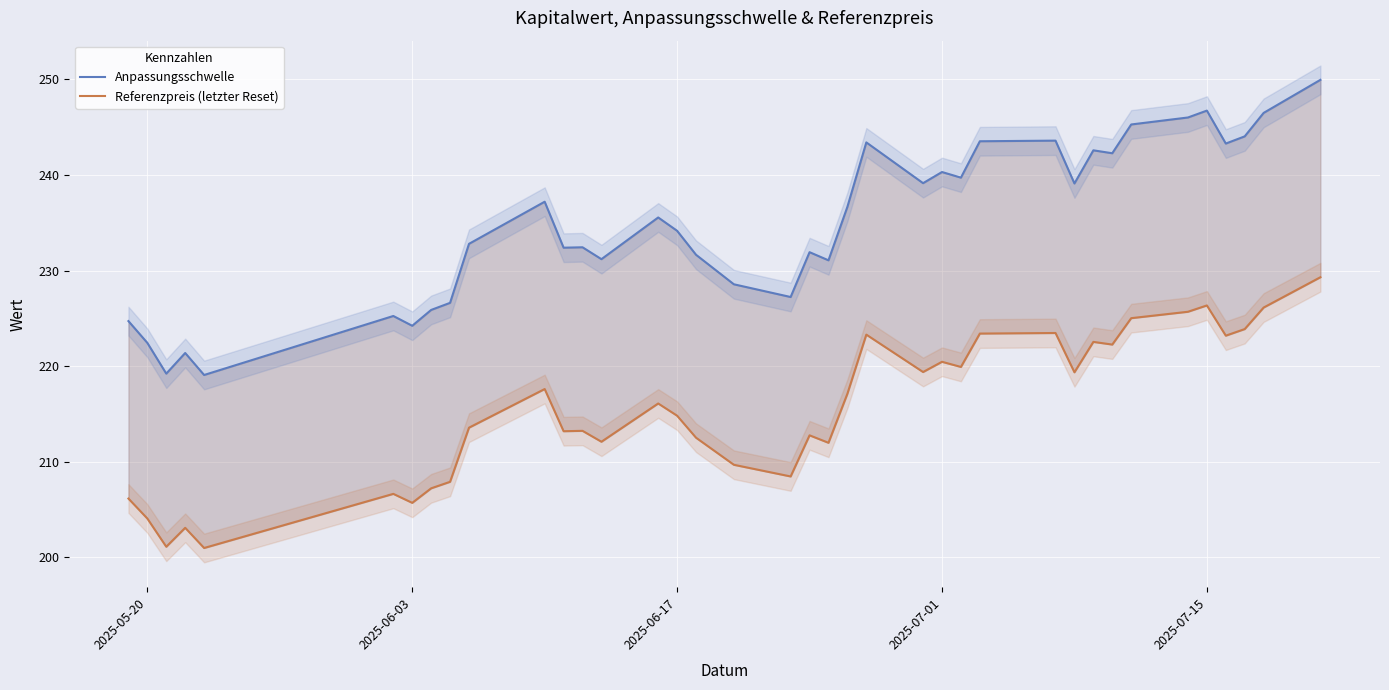

The Referenzpreis (letzter Reset) series shows 281.7 at 2025-05-20. True or false?

False